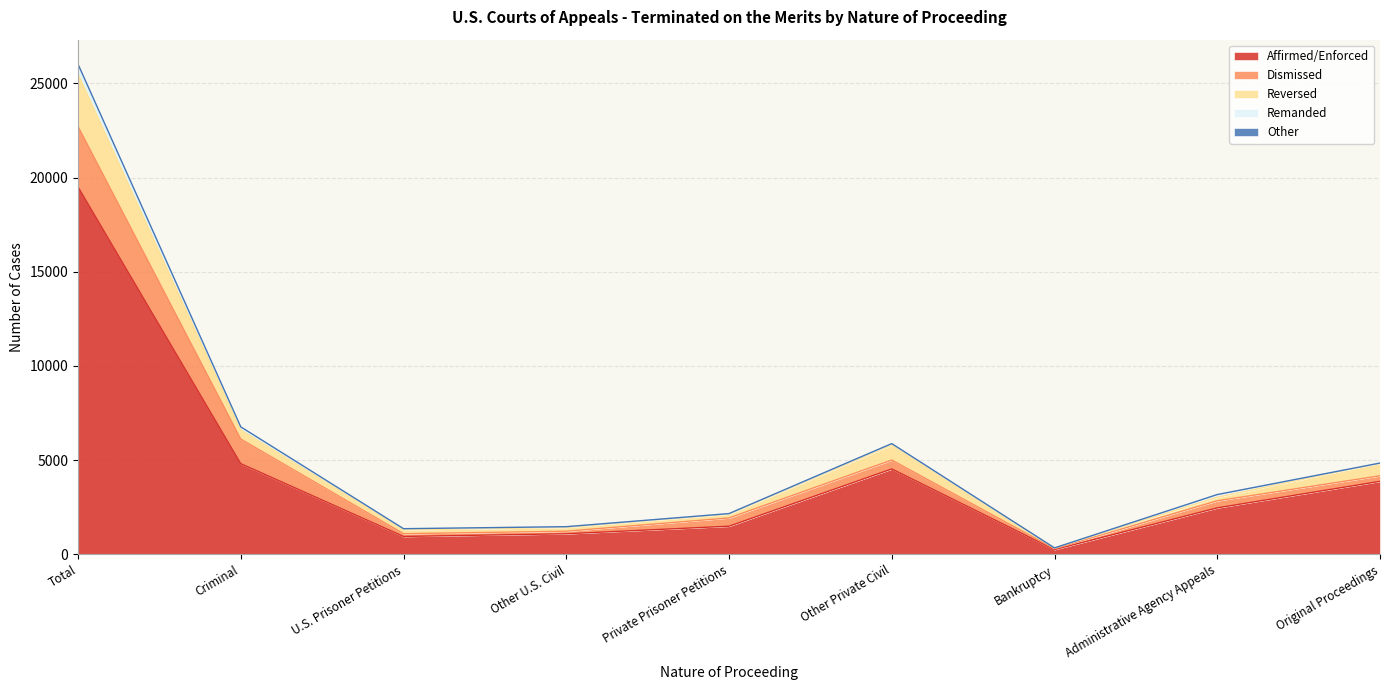

Between Total and Other U.S. Civil, which is larger?

Total